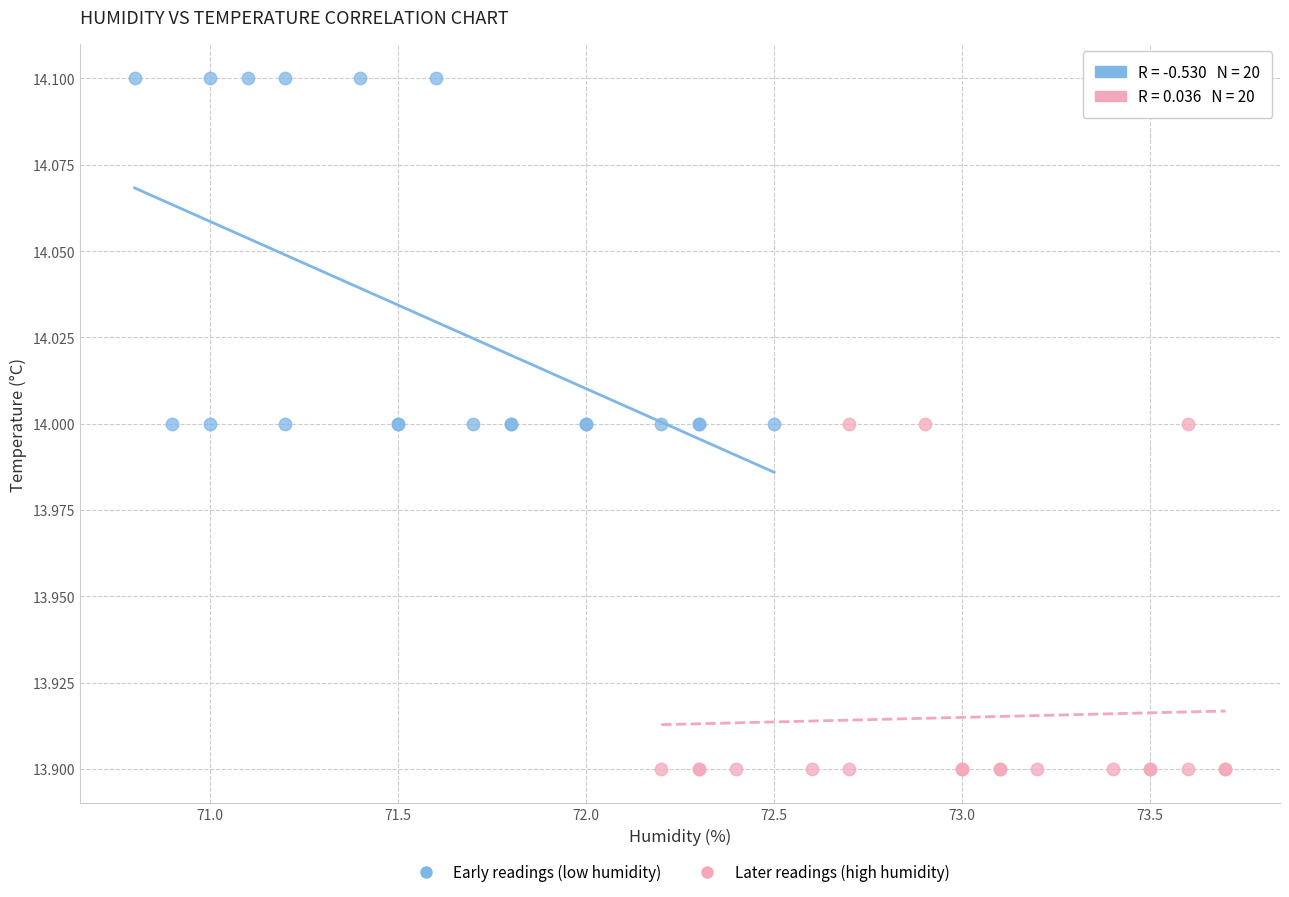

Which series reaches the maximum Y coordinate?

Early readings (low humidity)